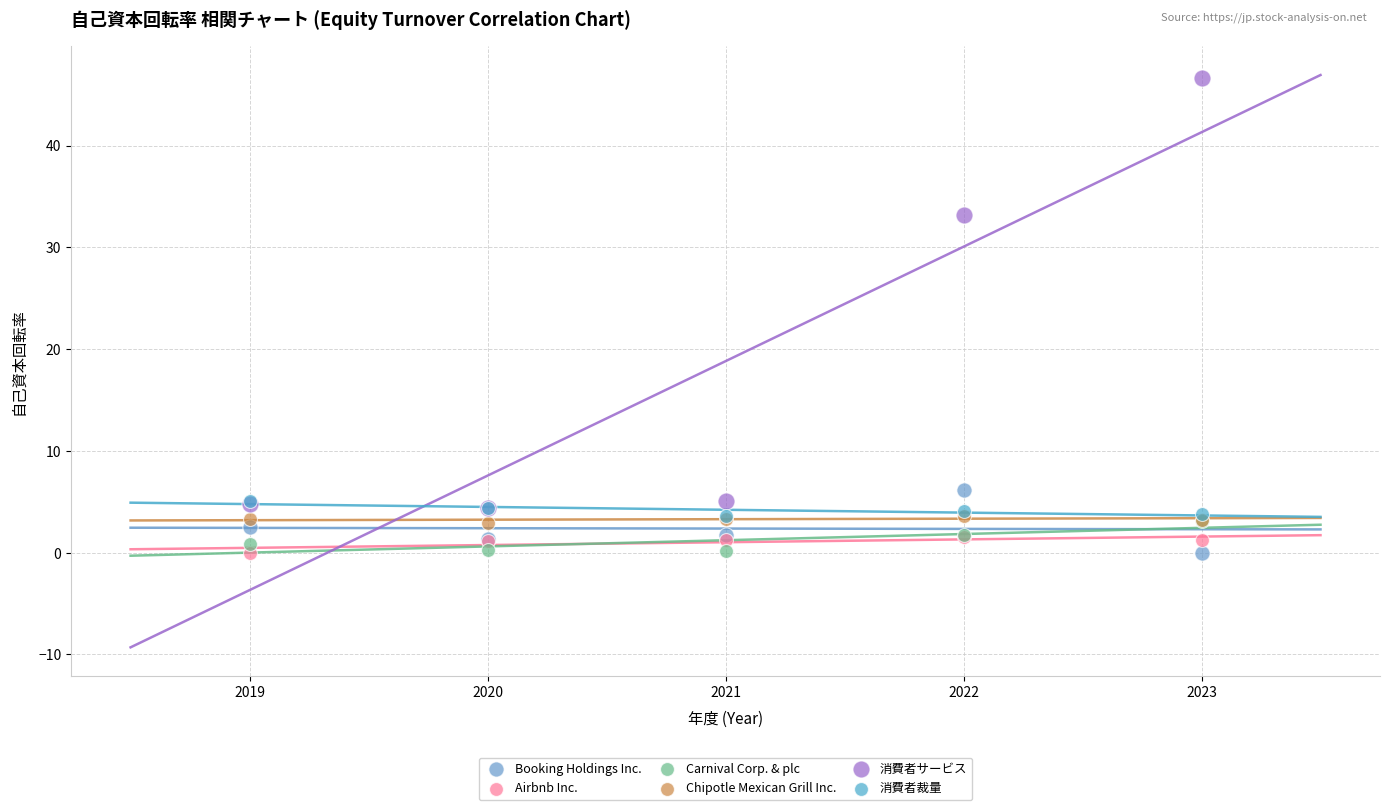

Across all series, what Y value is closest to 23?

33.2